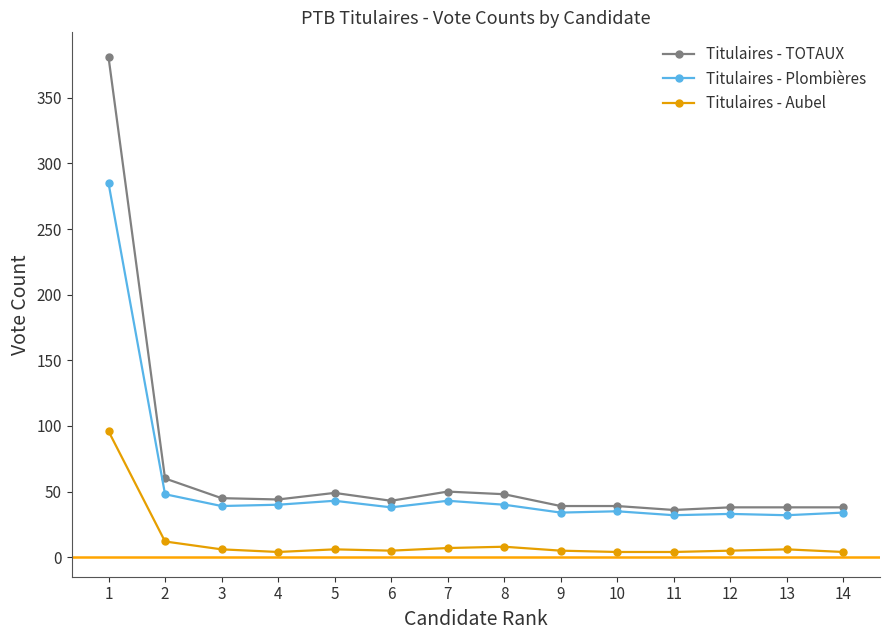

True or false: Titulaires - Aubel and Titulaires - TOTAUX cross at least once.

False